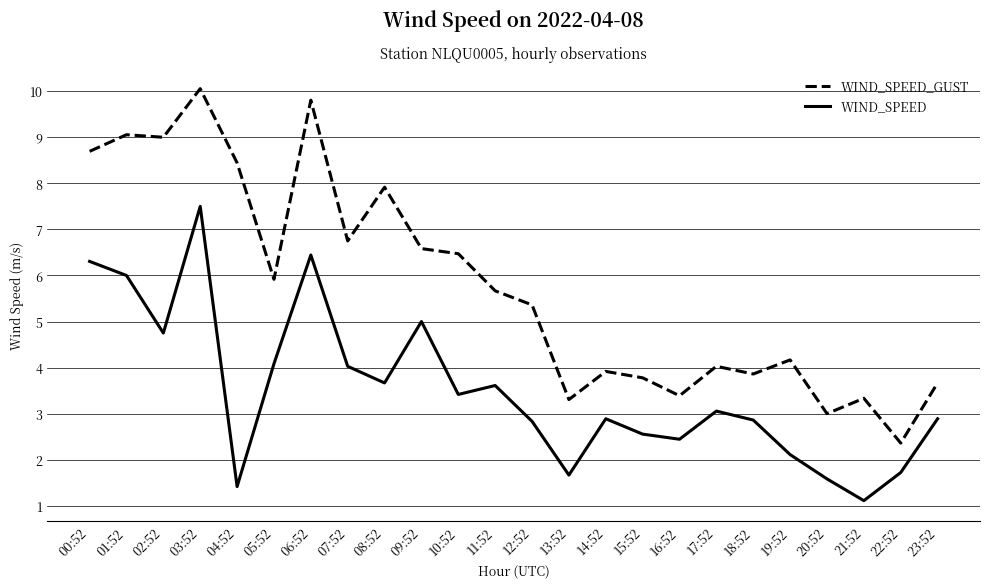

Is it true that WIND_SPEED equals 4.1 at 05:52?

True